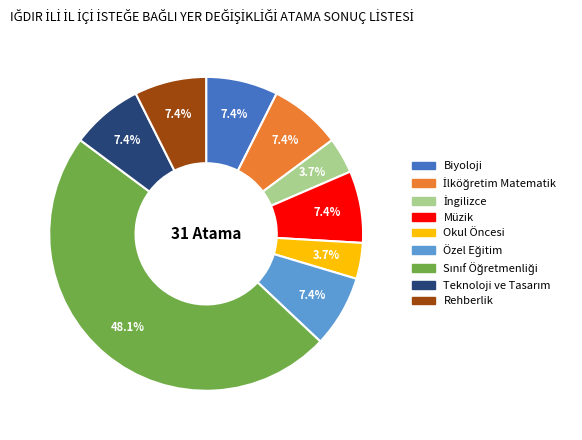

Is there any slice that represents more than half of the pie?

No